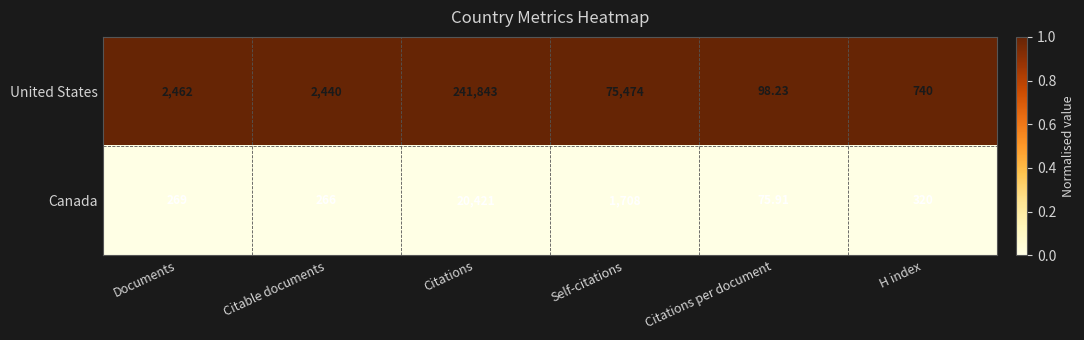

Which category has the highest value in the United States series?

Citations